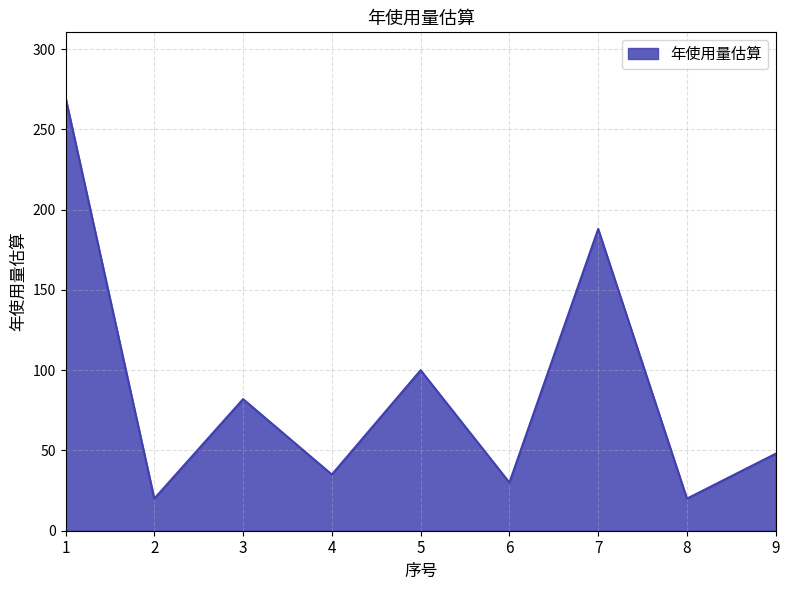

What is the difference between the maximum and minimum values?

250